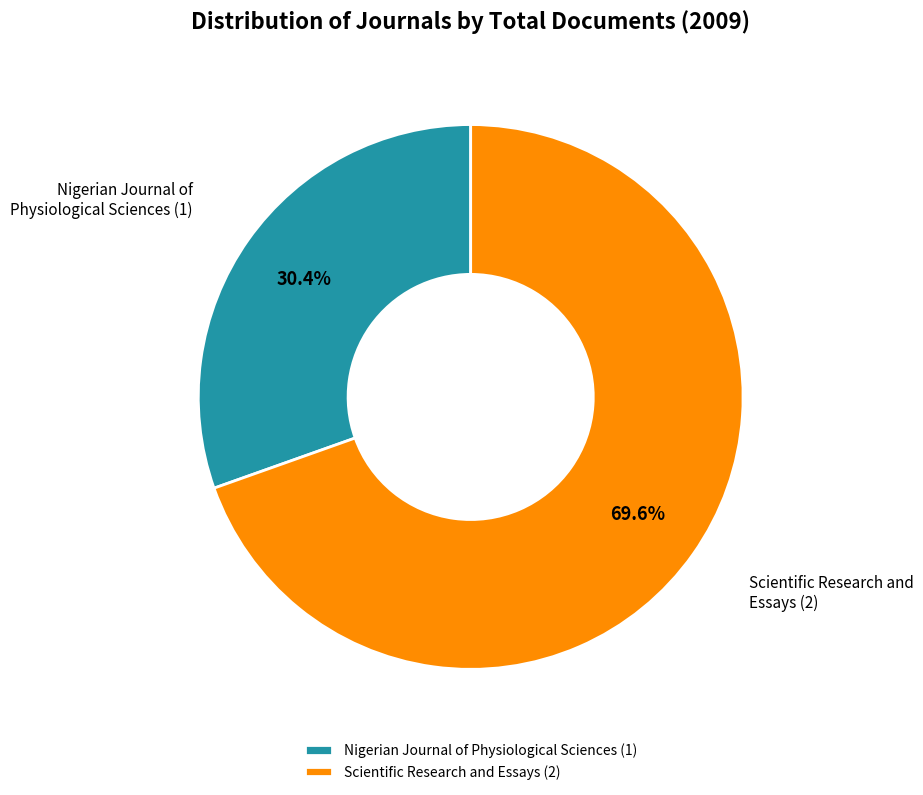

True or false: Nigerian Journal of Physiological Sciences (1) accounts for 19% of the total.

False